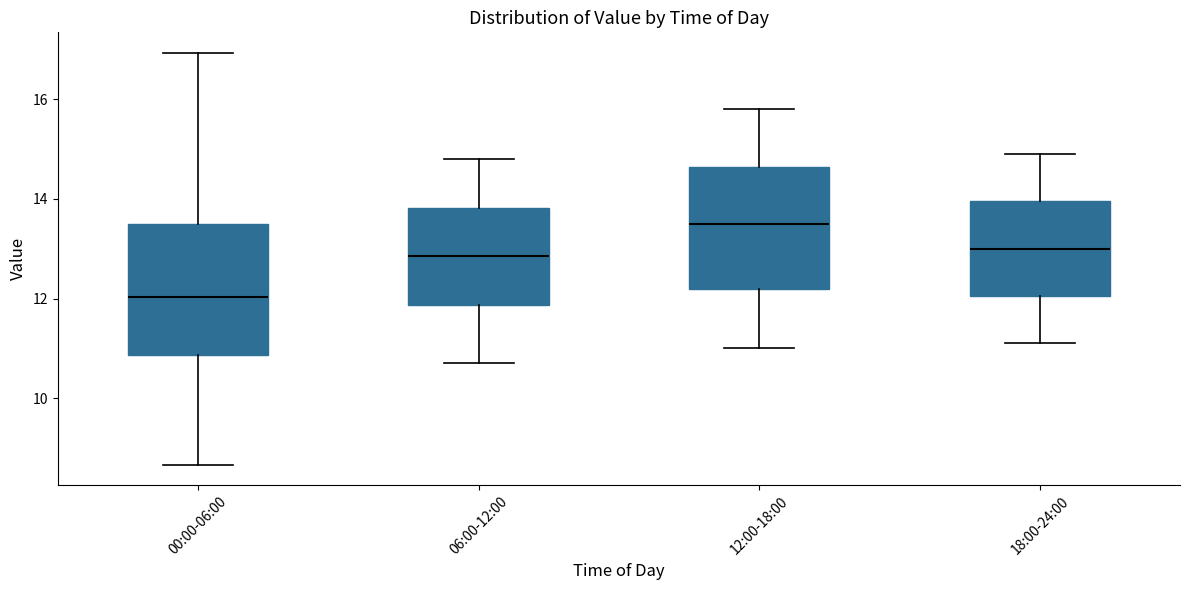

Reading left to right, read every box against the y-axis: the position of its median line, the range the box covers, and the ends of its whiskers. The values are not printed on the chart, so give them approximately, as read against the axis.

00:00-06:00: median 12.0, box 10.8 to 13.4, whiskers 8.6 to 17.0
06:00-12:00: median 12.8, box 11.8 to 13.8, whiskers 10.8 to 14.8
12:00-18:00: median 13.6, box 12.2 to 14.6, whiskers 11.0 to 15.8
18:00-24:00: median 13.0, box 12.0 to 14.0, whiskers 11.2 to 15.0